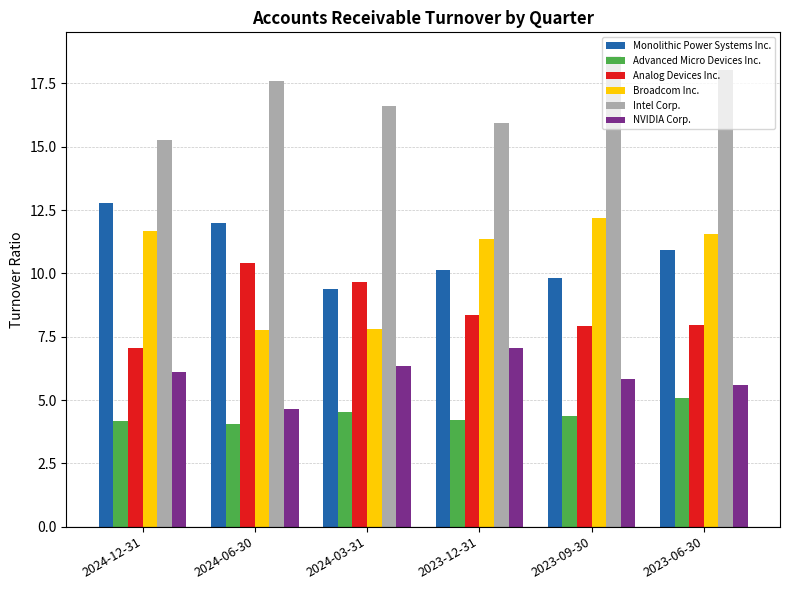

True or false: Advanced Micro Devices Inc. has a value of 5.1 at 2023-06-30.

True